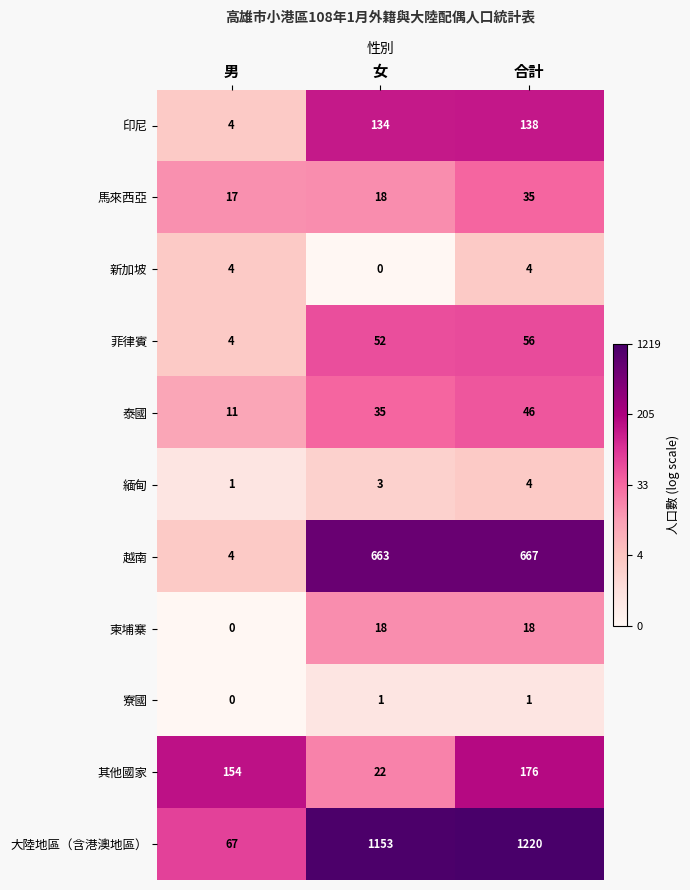

Rank the categories by 菲律賓 value from highest to lowest.

合計, 女, 男